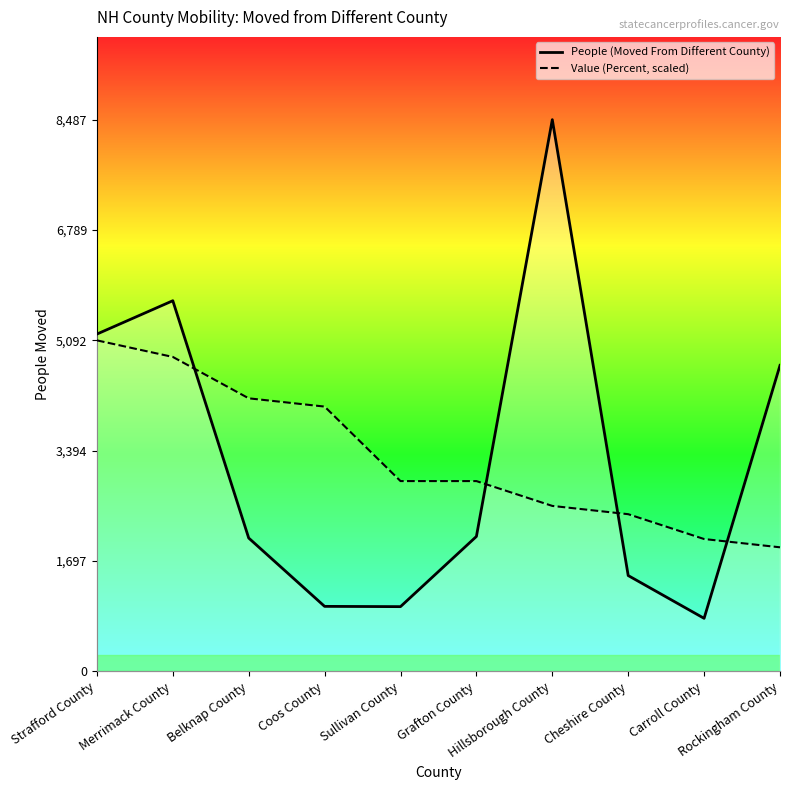

How many lines are shown in the chart?

2